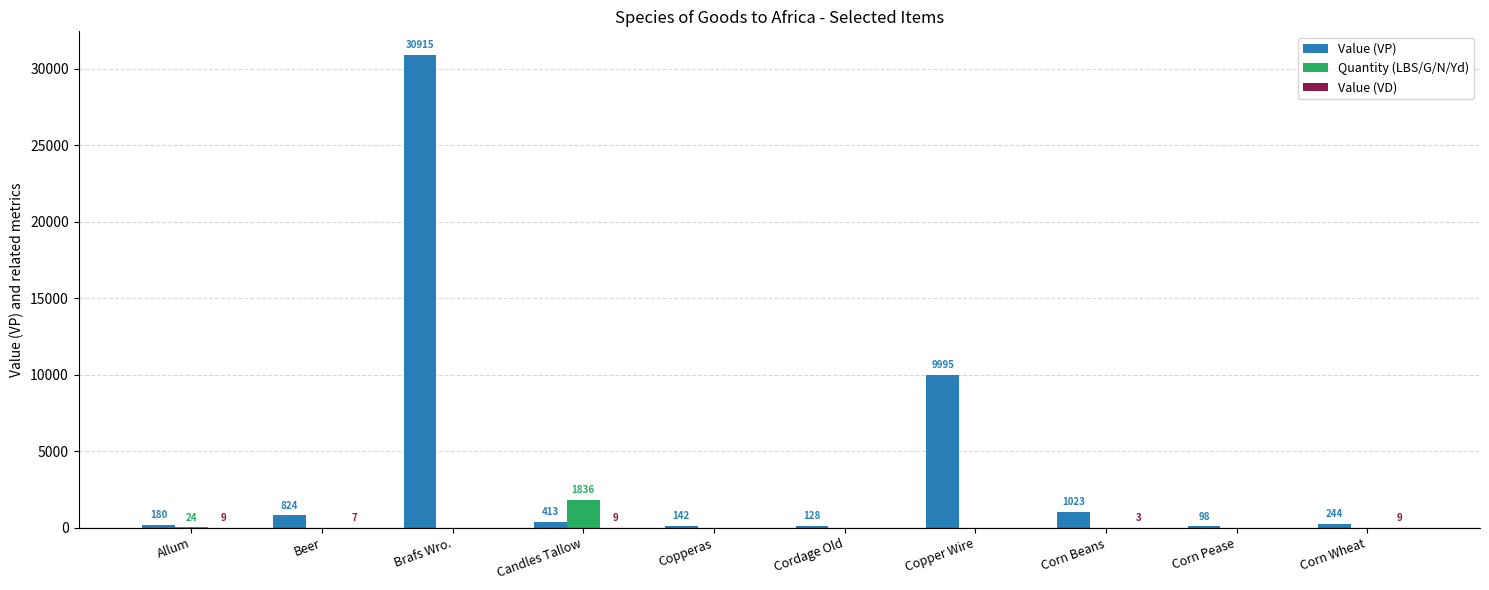

At which category is the sum across all series the highest?

Brafs Wro.